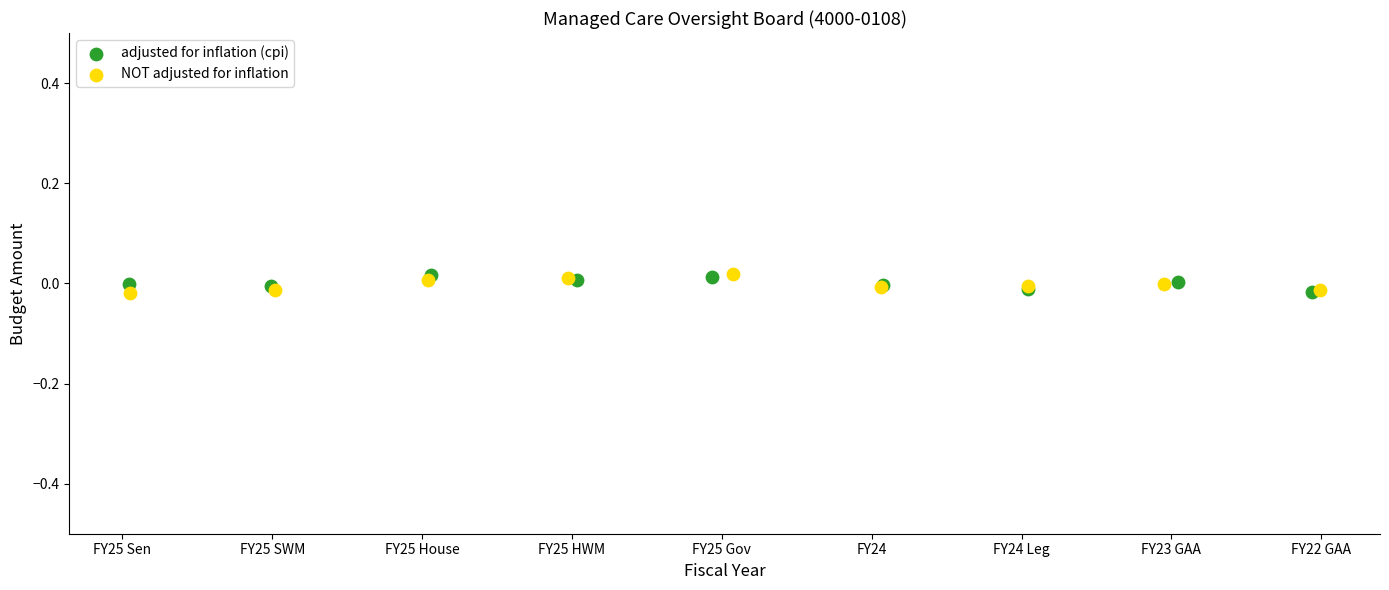

What are all the series names shown in the legend?

adjusted for inflation (cpi), NOT adjusted for inflation